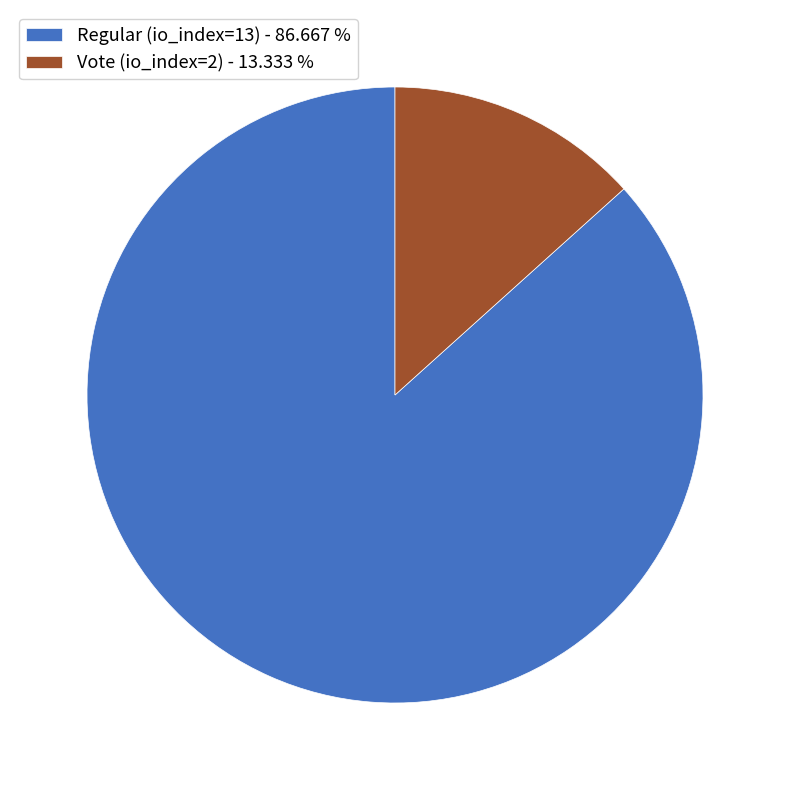

The Vote (io_index=2) slice represents 13% of the pie. True or false?

True